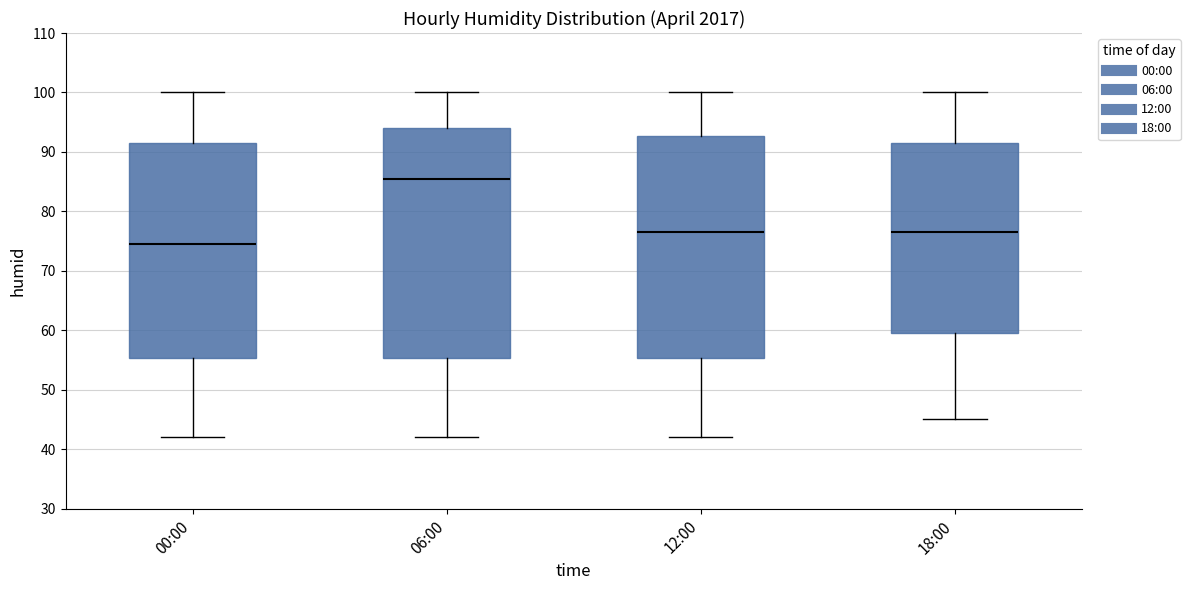

Reading left to right, transcribe this box plot: for each box, give where its median line is, the range the box spans, and where its two whiskers end, as read against the y-axis. The values are not printed on the chart, so give them approximately, as read against the axis.

00:00: median 75, box 55 to 92, whiskers 42 to 100
06:00: median 86, box 55 to 94, whiskers 42 to 100
12:00: median 77, box 55 to 93, whiskers 42 to 100
18:00: median 77, box 60 to 92, whiskers 45 to 100